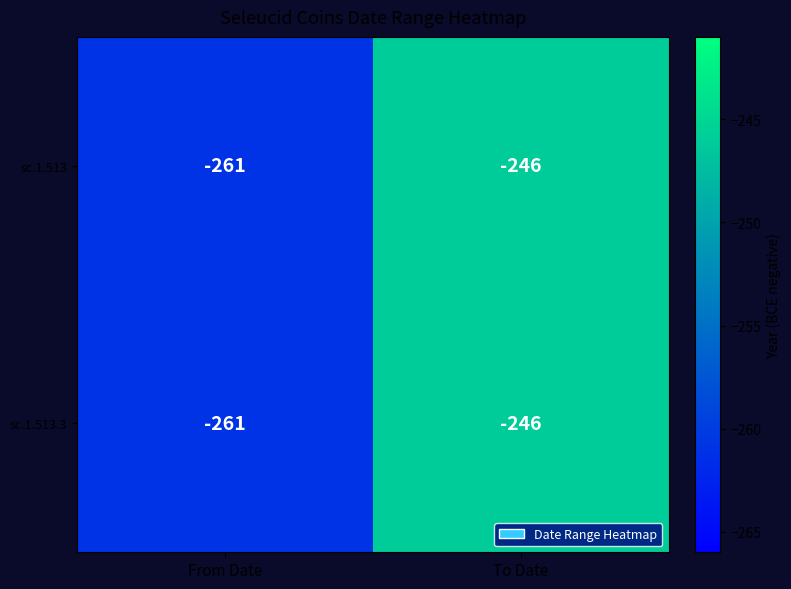

At which category does the chart reach its minimum across all series?

From Date